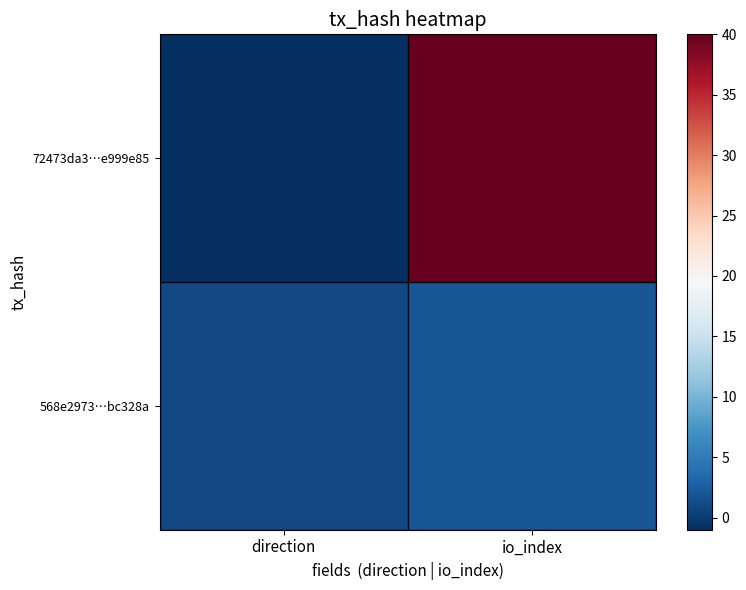

How many distinct data groups are displayed?

2